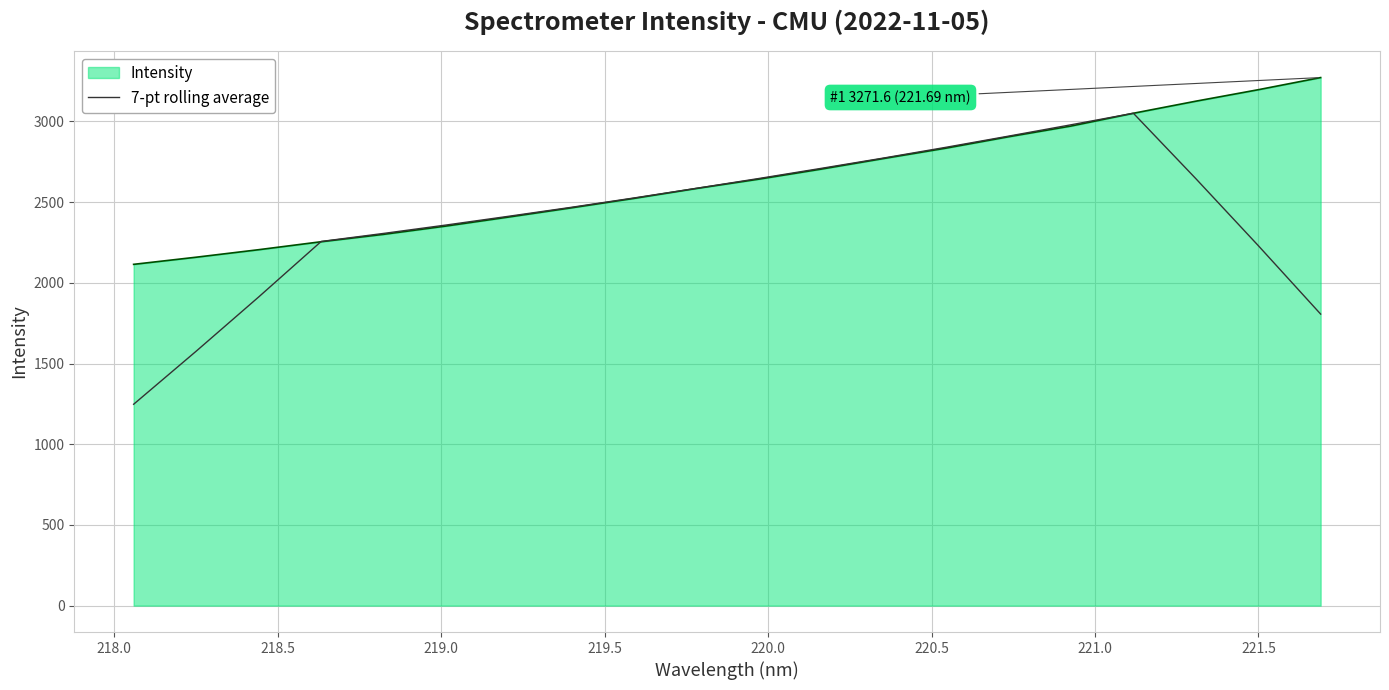

What is the smallest value displayed?

1247.5